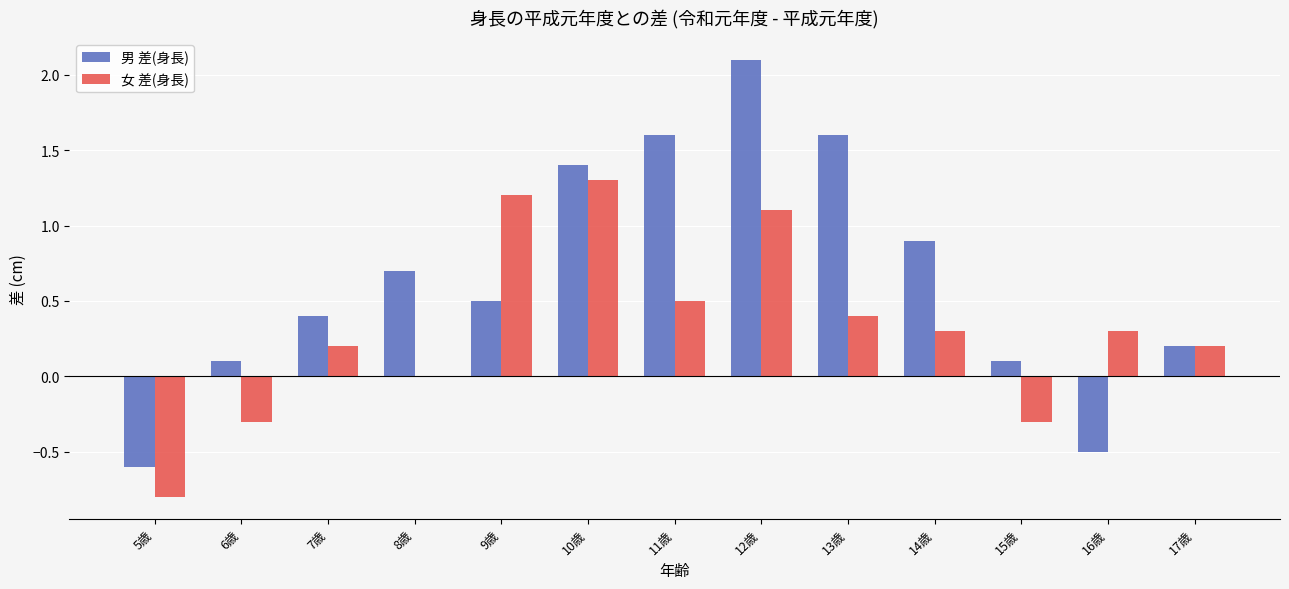

How many groups of bars are there?

13